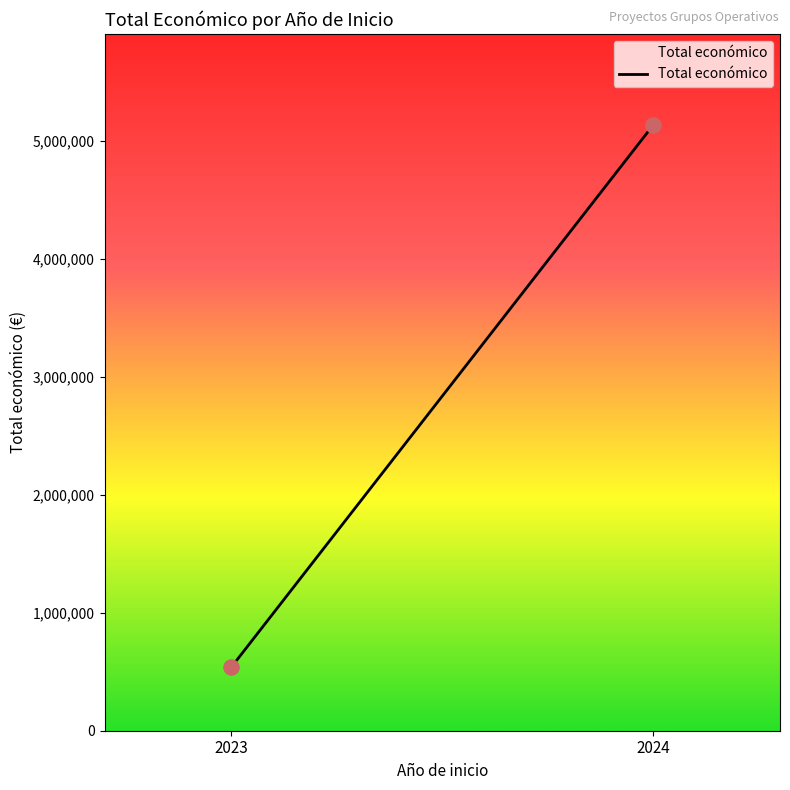

What is the range of X values (max minus min)?

1.0